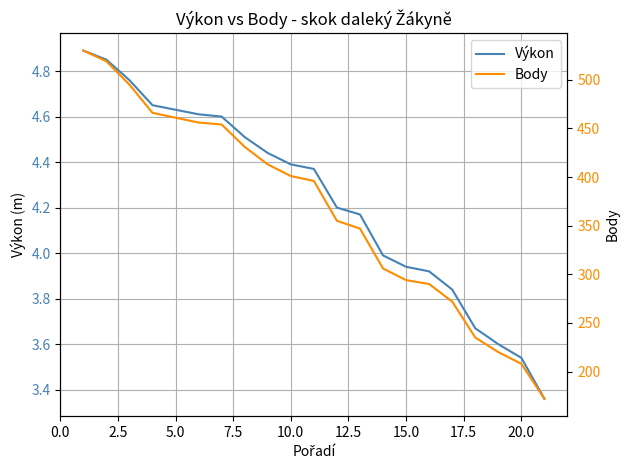

Count the number of data series in this chart.

2